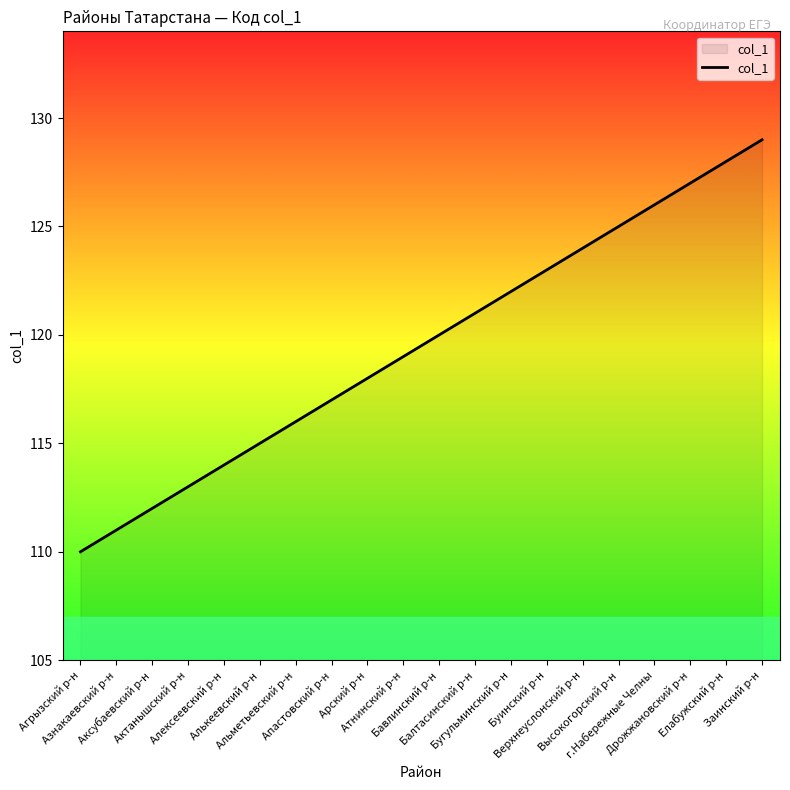

Rank the categories by value from highest to lowest.

Заинский р-н, Елабужский р-н, Дрожжановский р-н, г.Набережные Челны, Высокогорский р-н, Верхнеуслонский р-н, Буинский р-н, Бугульминский р-н, Балтасинский р-н, Бавлинский р-н, Атнинский р-н, Арский р-н, Апастовский р-н, Альметьевский р-н, Алькеевский р-н, Алексеевский р-н, Актанышский р-н, Аксубаевский р-н, Азнакаевский р-н, Агрызский р-н